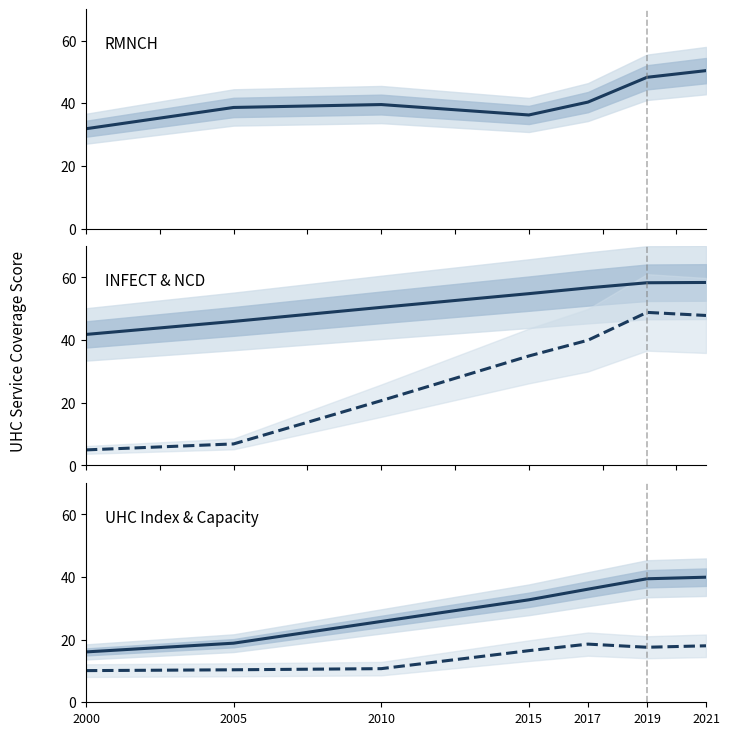

What is the maximum value shown in the chart?

58.4